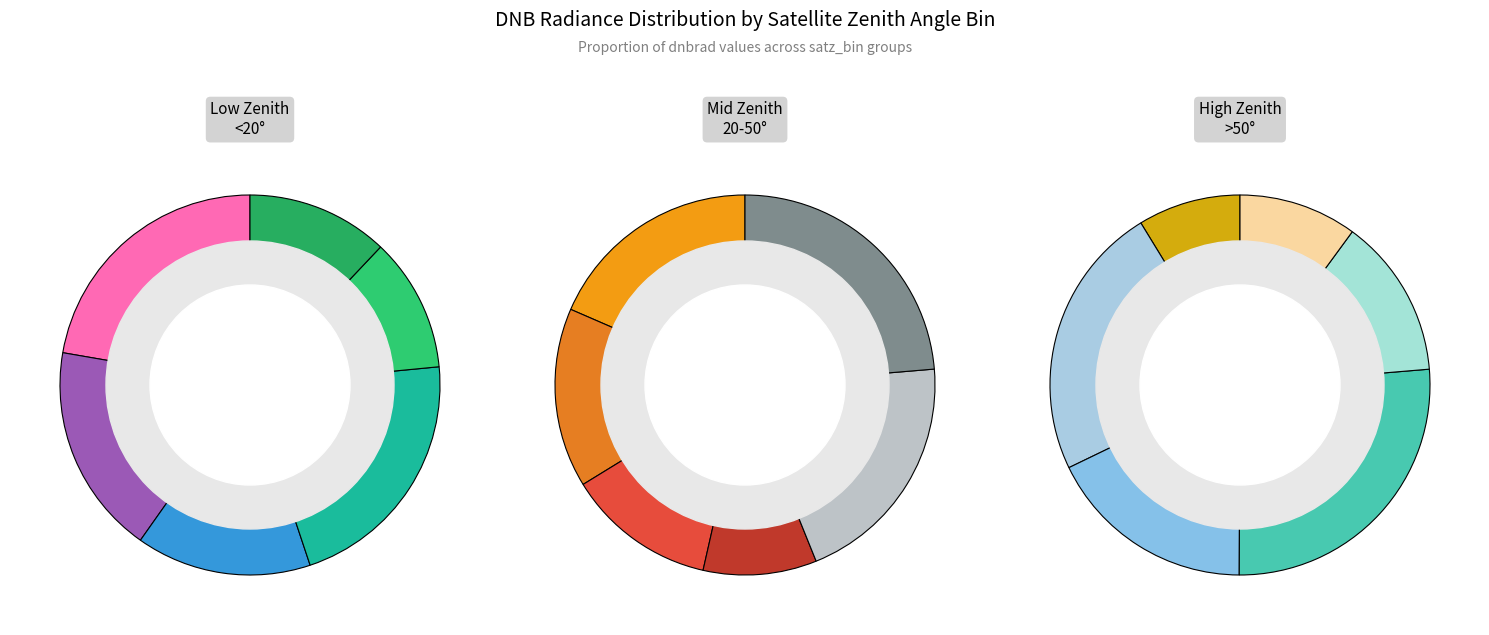

Approximately how many times larger is the value at satz_bin_n_15.0 compared to satz_bin_n_10.0?

1.3